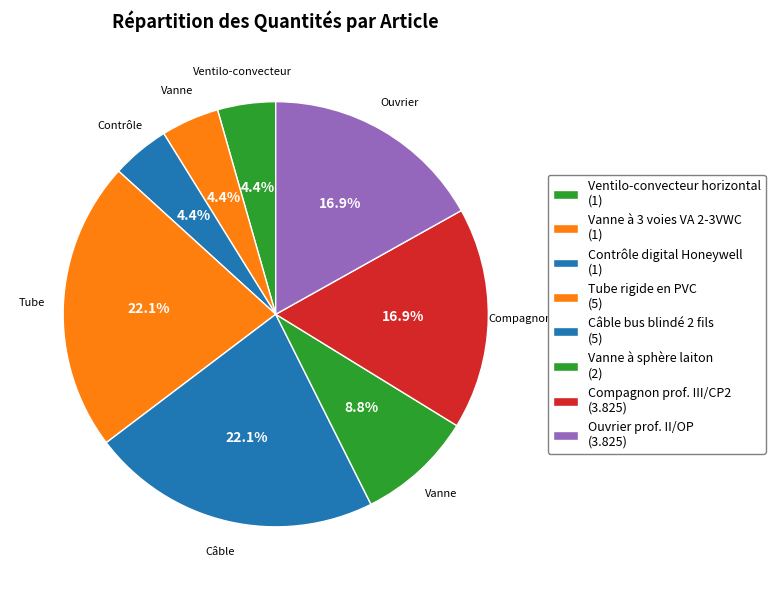

How many slices are in this pie chart?

8